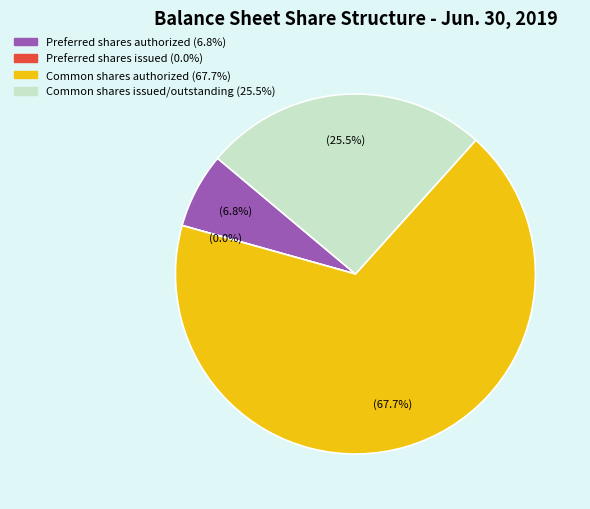

To the nearest percent, what is the combined percentage of Common shares issued/outstanding and Common shares authorized?

93%